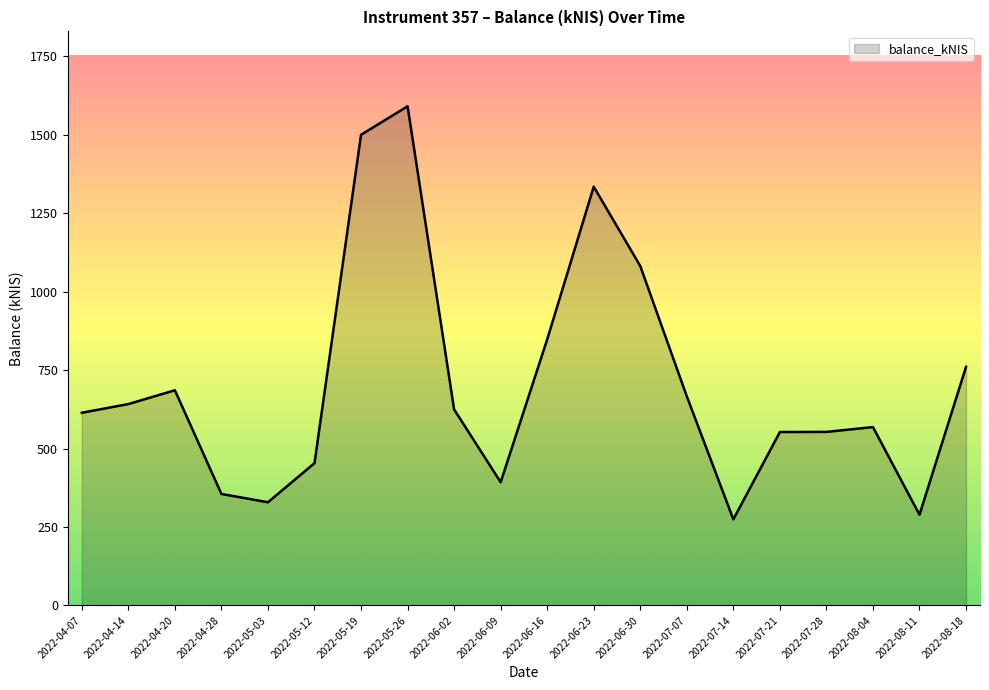

Where is the data nearest to the value 932?

2022-06-16